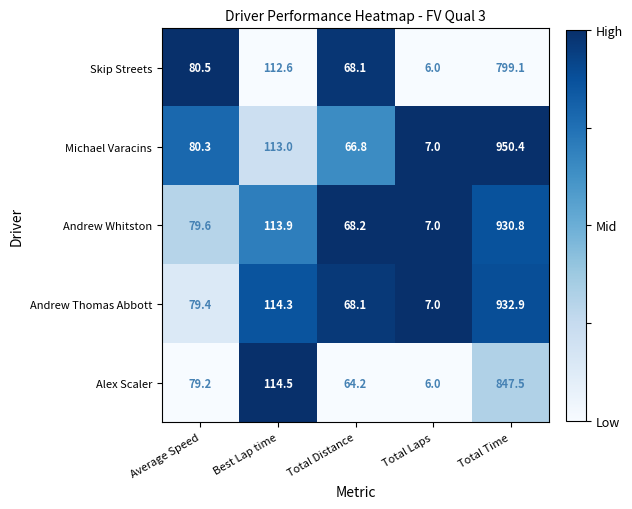

What is the total value across all series at Total Laps?

33.0